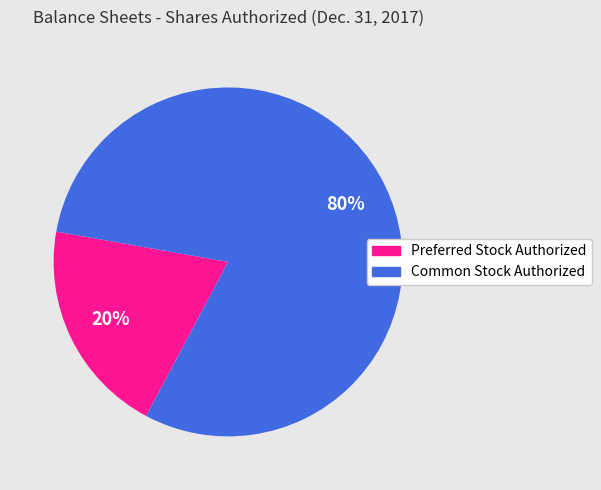

What percentage is the Common Stock Authorized slice, to the nearest percent?

80%